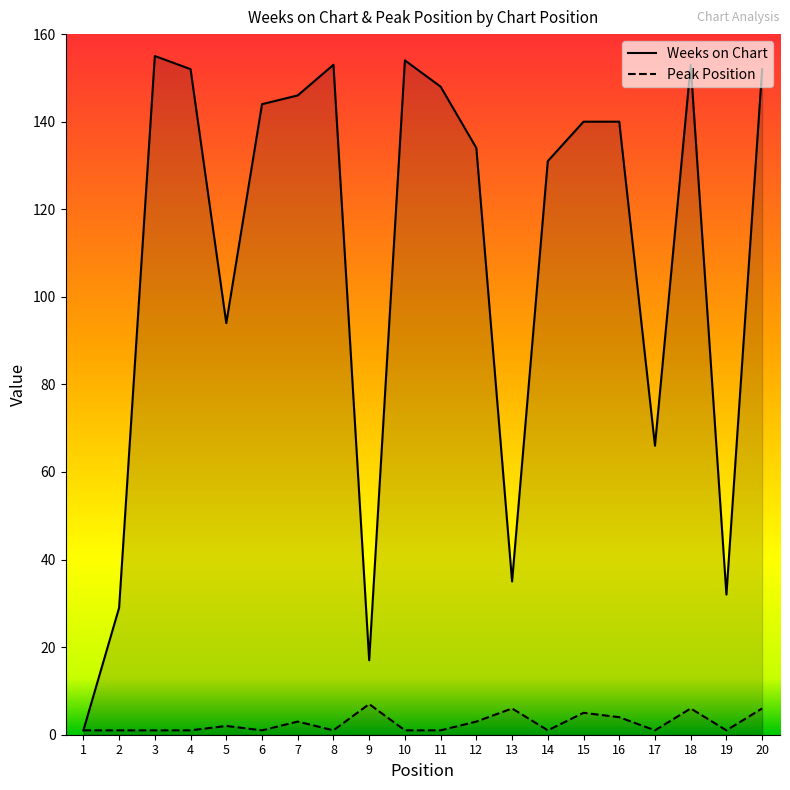

How many lines are shown in the chart?

2